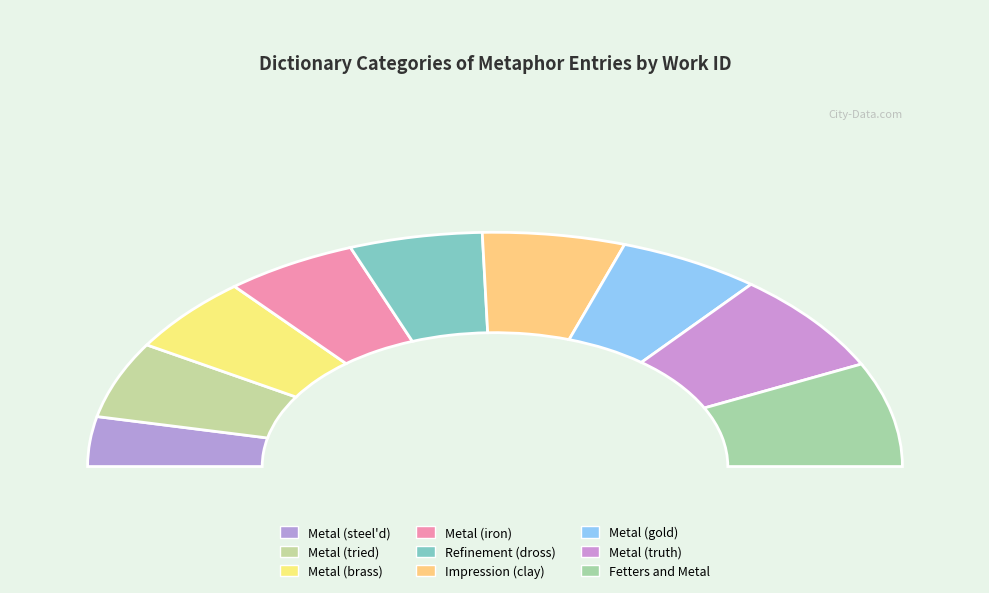

Count the number of slices in the pie.

9